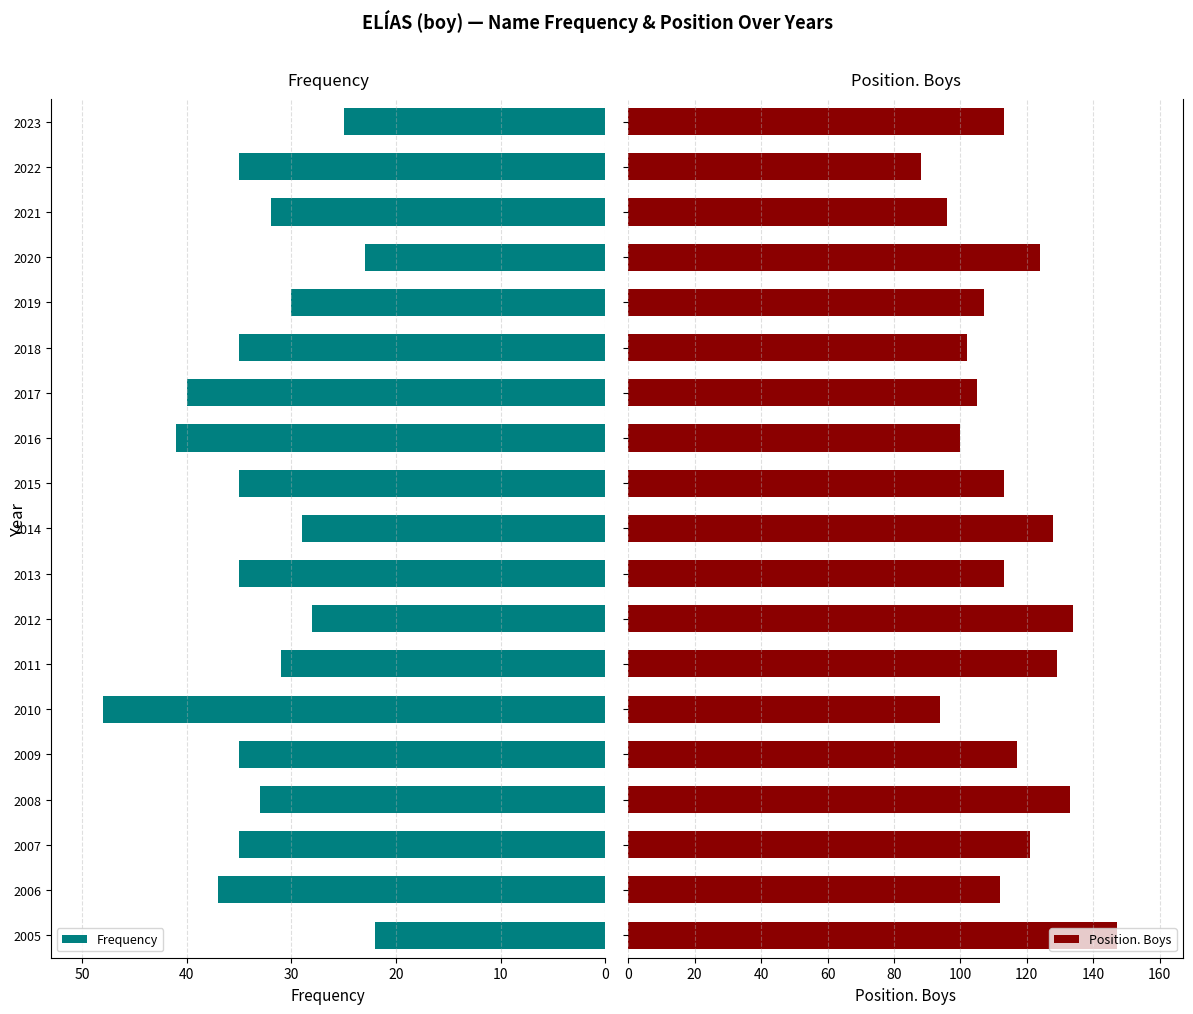

What is the lowest value of the Frequency series?

22